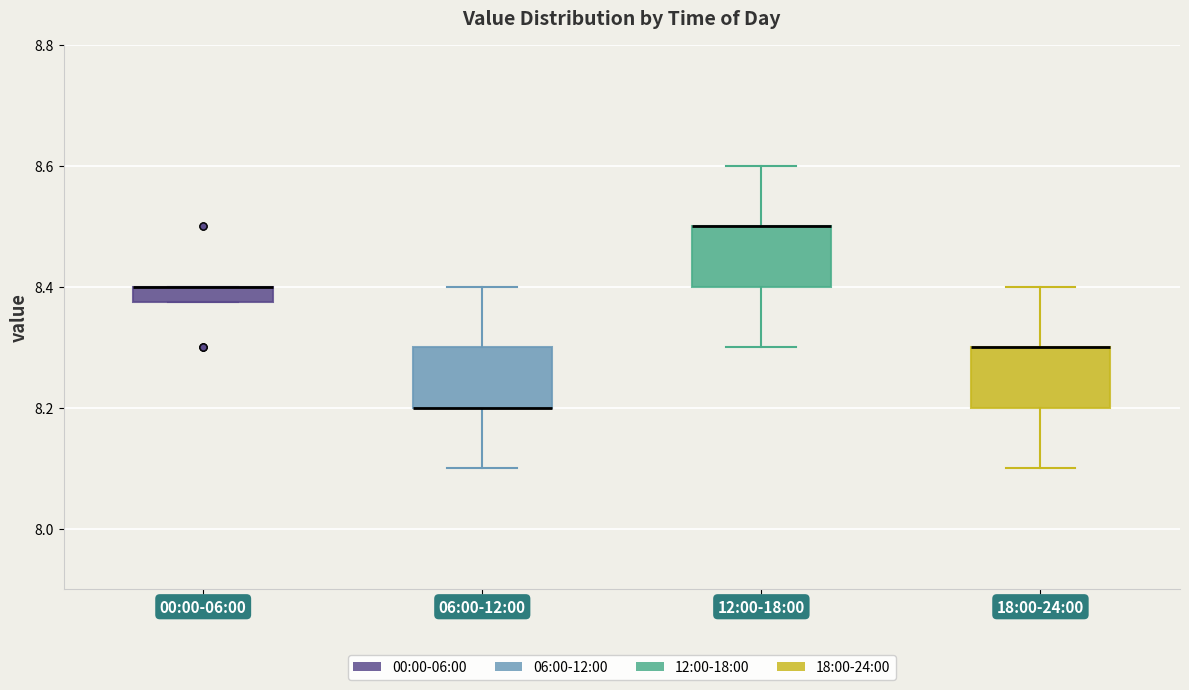

Where does the upper whisker of the box for 12:00-18:00 end on the y-axis? The values are not printed on the chart, so give them approximately, as read against the axis.

8.60